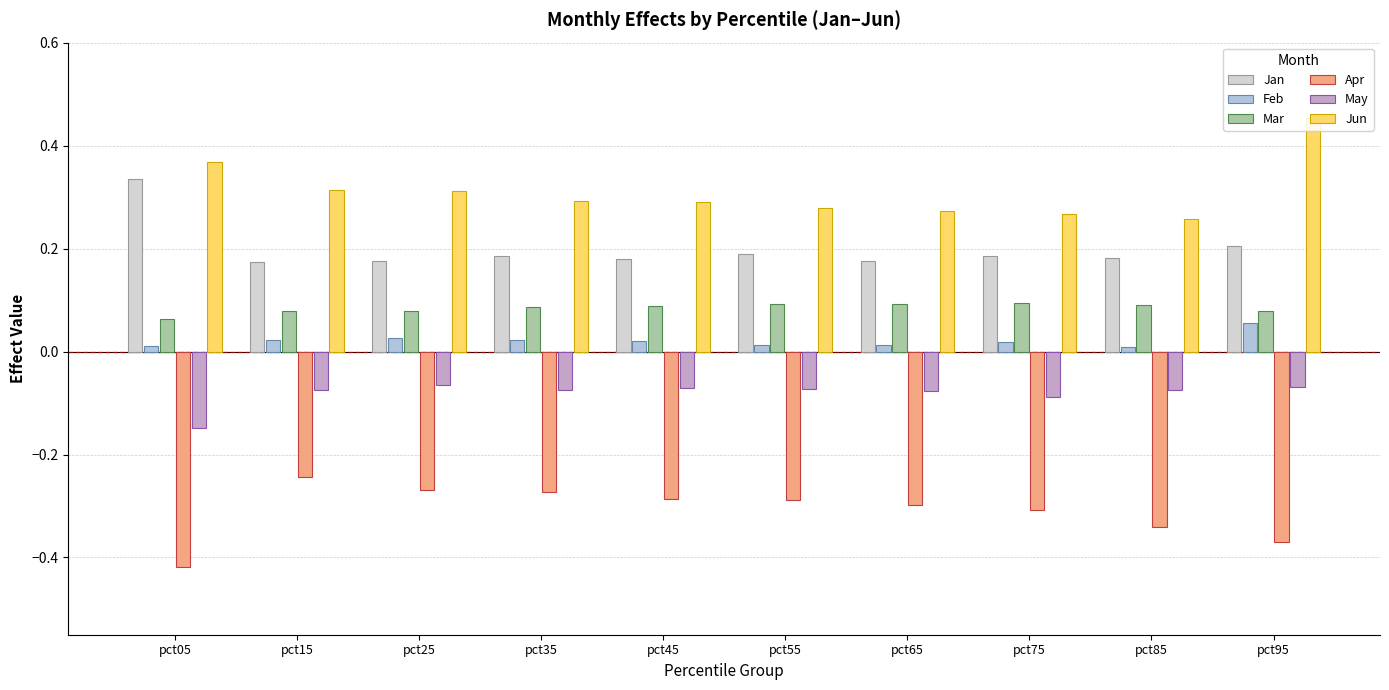

What are all the series names shown in the legend?

Jan, Feb, Mar, Apr, May, Jun